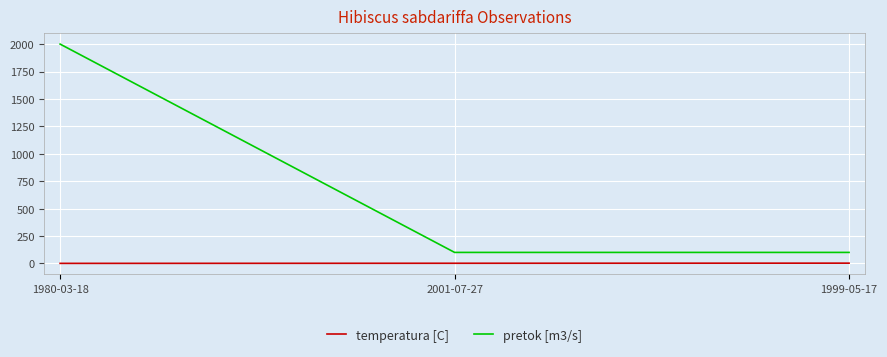

The value of pretok [m3/s] at 2001-07-27 is 100. True or false?

True